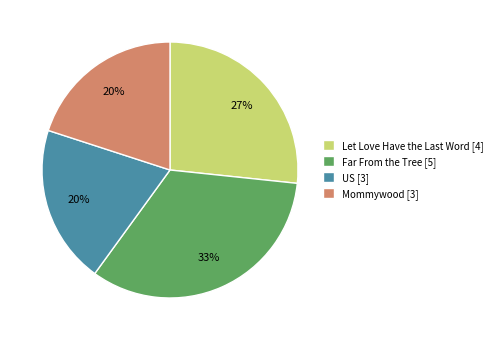

Is it true that US is 20% of the pie?

True